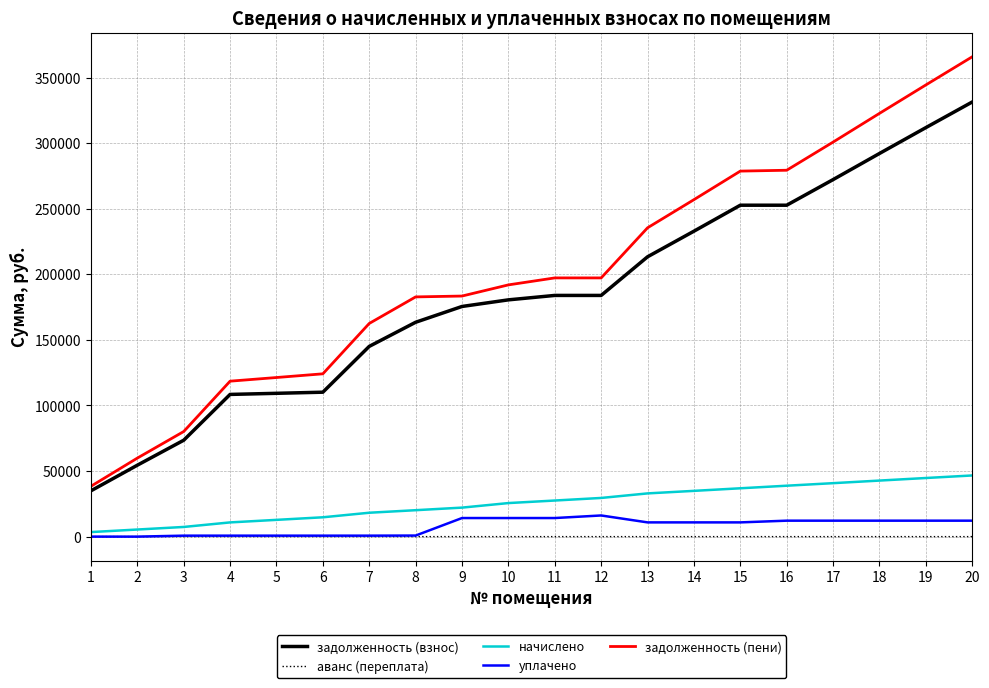

Rank the series at 14 from lowest to highest value.

аванс (переплата), уплачено, начислено, задолженность (взнос), задолженность (пени)